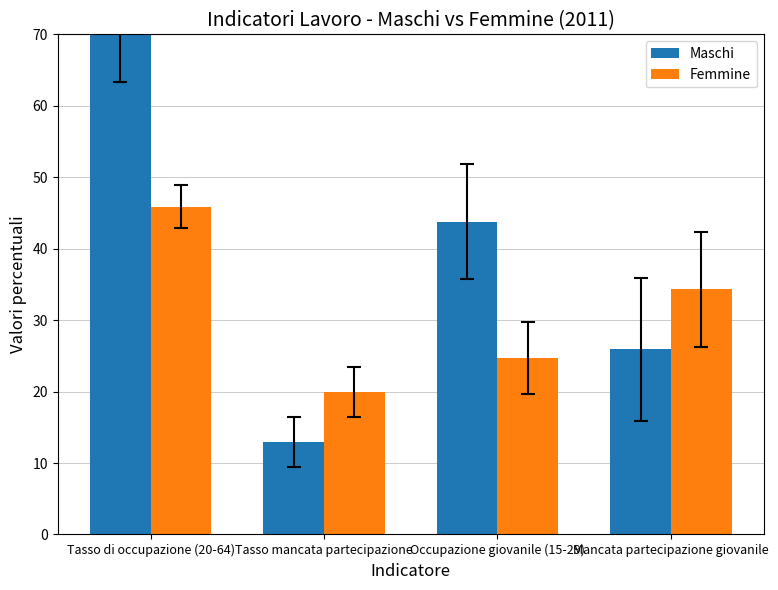

How many values in the Maschi series exceed 43?

2